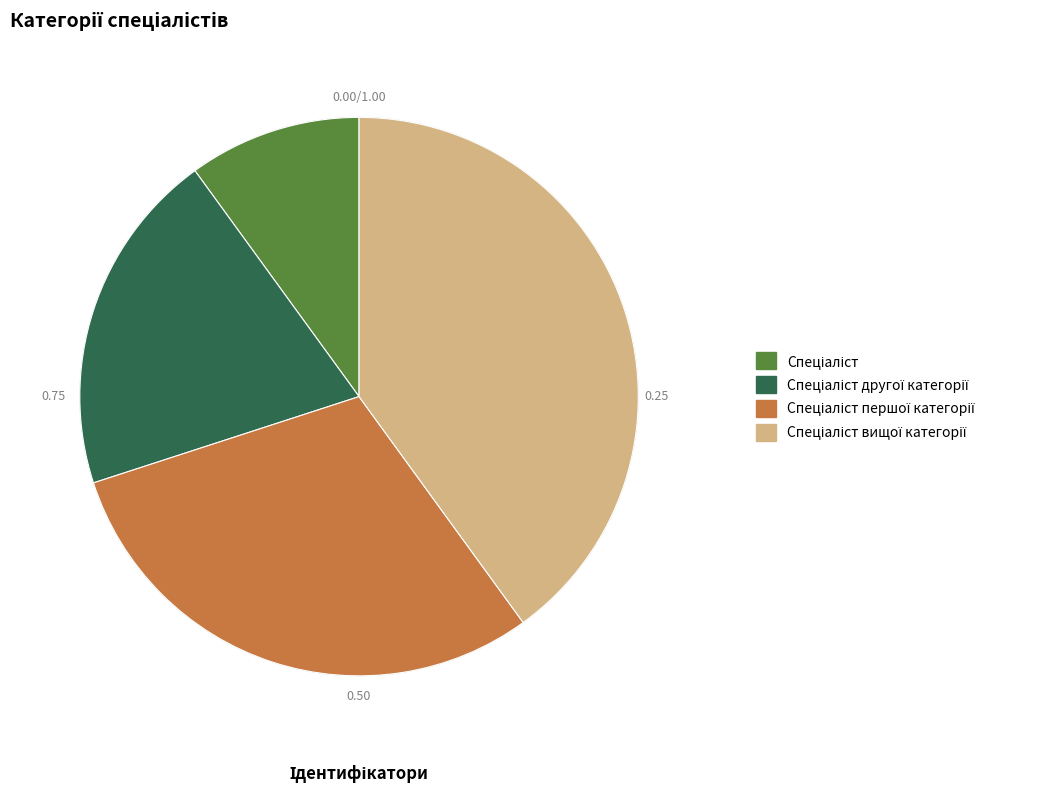

Does any single category account for the majority?

No